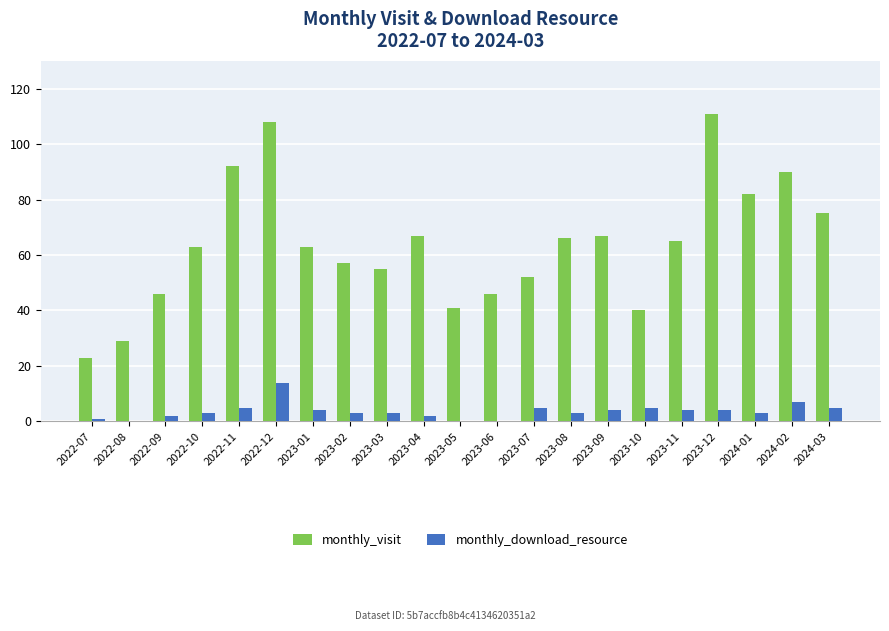

Reading left to right, what are all the values shown in this chart?

monthly_visit: 23	29	46	63	92	108	63	57	55	67	41	46	52	66	67	40	65	111	82	90	75
monthly_download_resource: 1	0	2	3	5	14	4	3	3	2	0	0	5	3	4	5	4	4	3	7	5